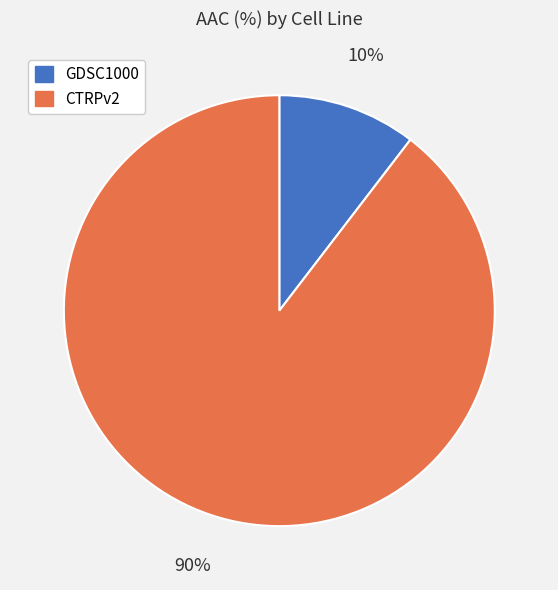

Rank the categories by value from lowest to highest.

GDSC1000, CTRPv2